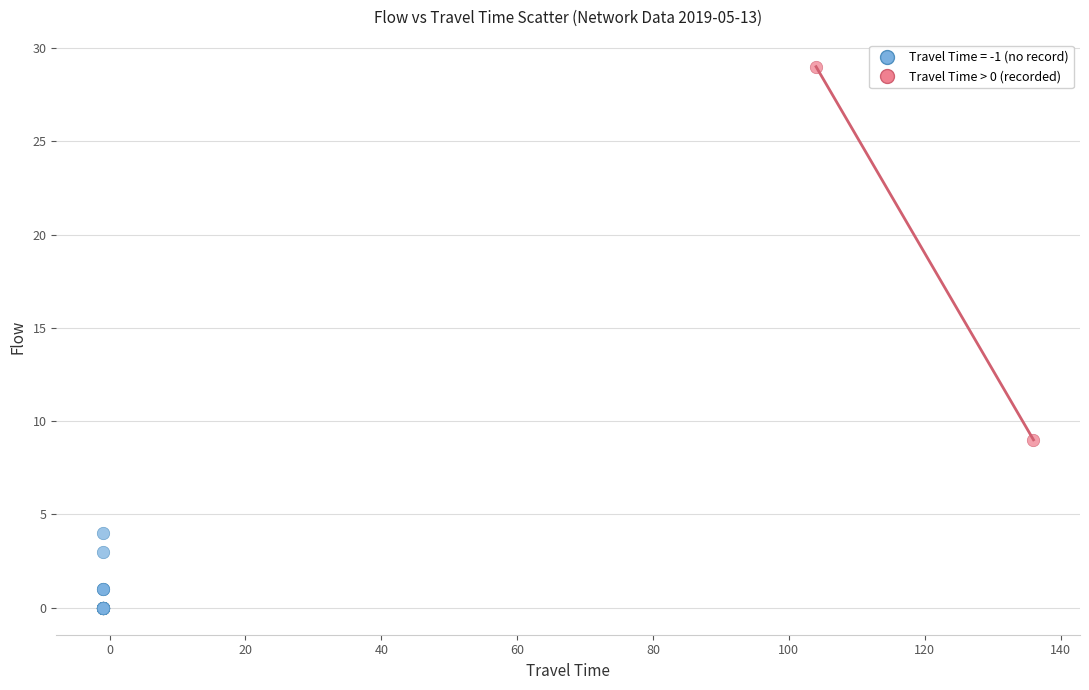

What are all the series names shown in the legend?

Travel Time = -1 (no record), Travel Time > 0 (recorded)